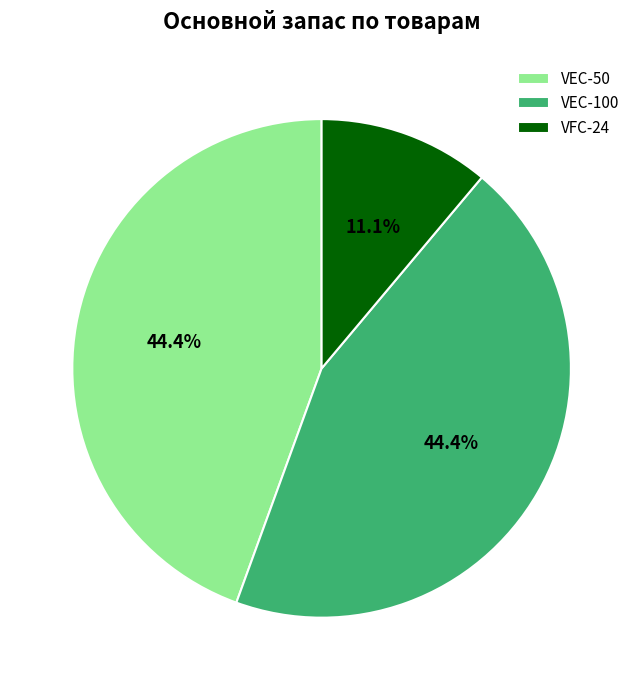

What is the total percentage of VEC-50 and VFC-24?

55.6%